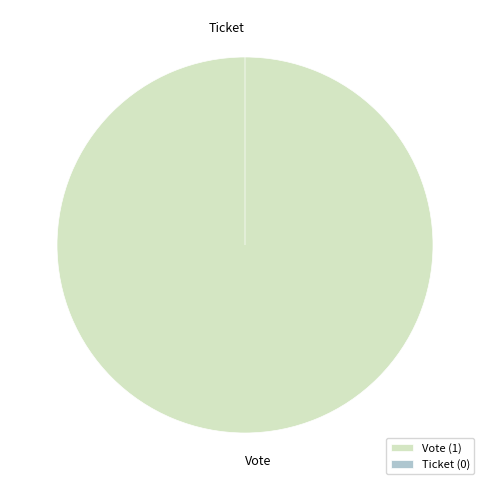

Between Ticket and Vote, which is larger?

Vote